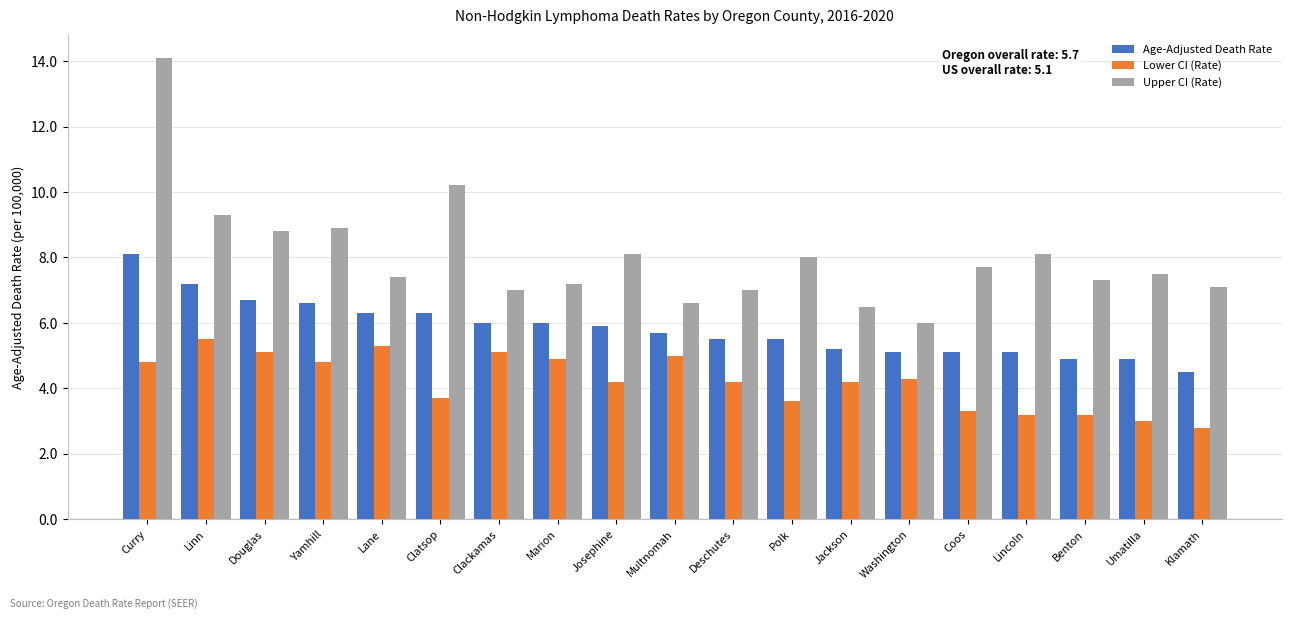

Rank the series by their maximum value, from highest to lowest.

Upper CI (Rate), Age-Adjusted Death Rate, Lower CI (Rate)